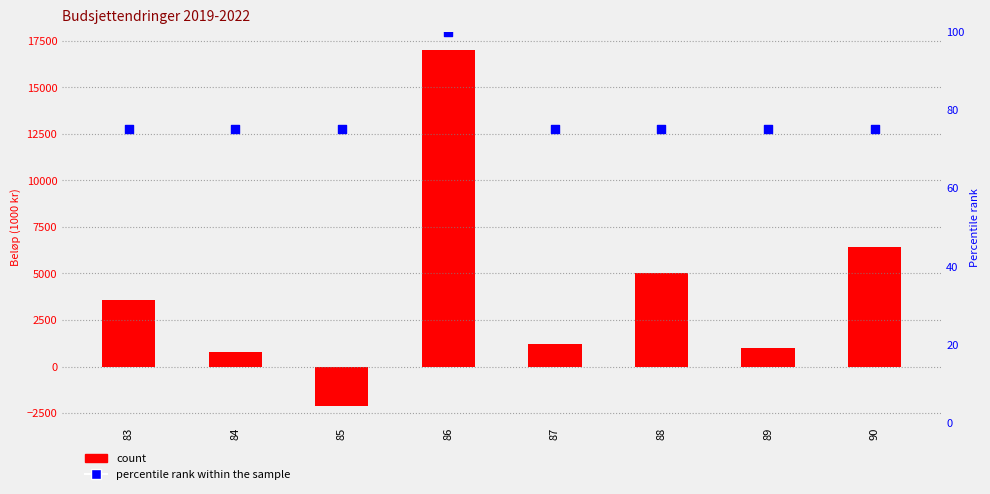

Which series reaches the maximum Y coordinate?

count